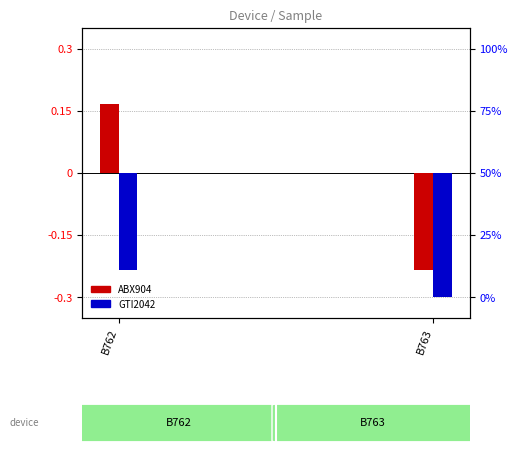

What value does the ABX904 series have at B762?

0.2